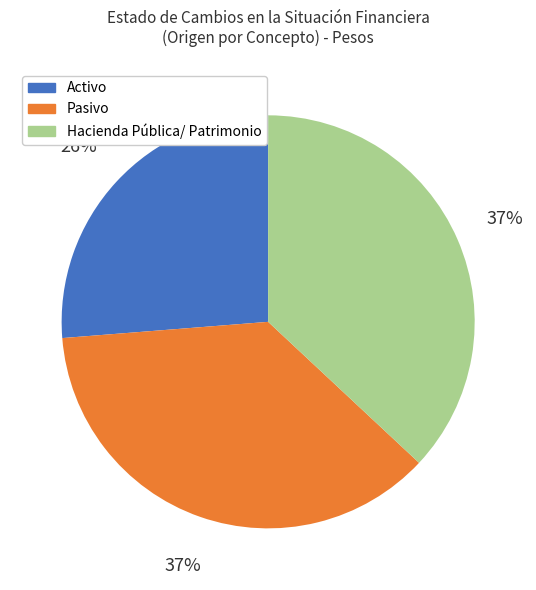

Is the sum of Activo and Hacienda Pública/ Patrimonio greater than half?

Yes